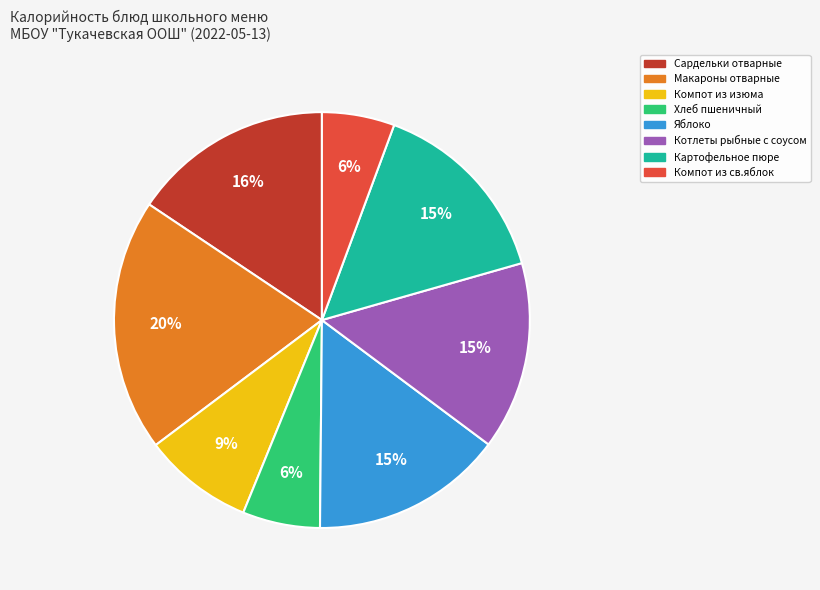

Which category has the biggest portion of the pie?

Макароны отварные